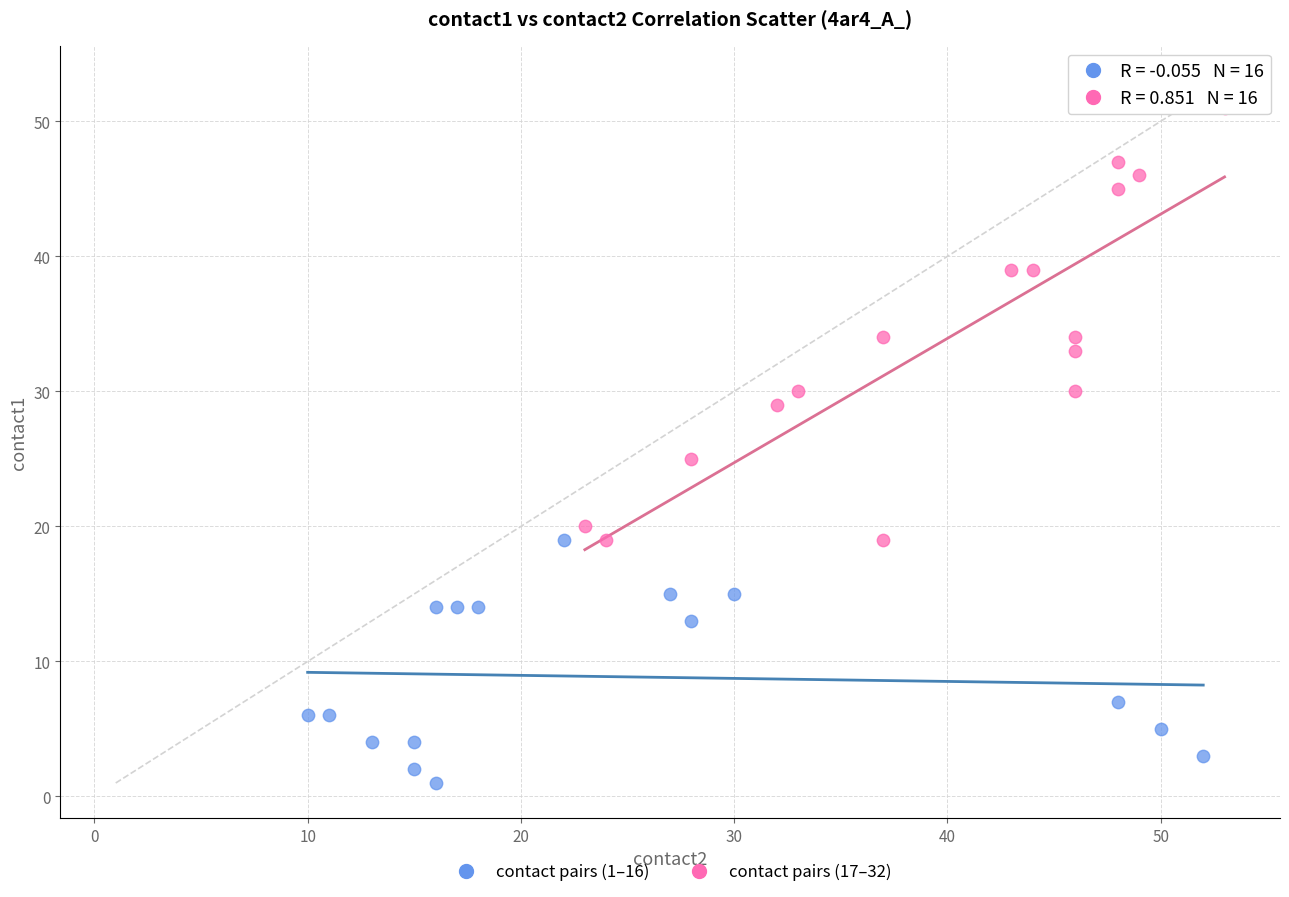

Which series has the largest Y range (max minus min)?

contact pairs (17–32)